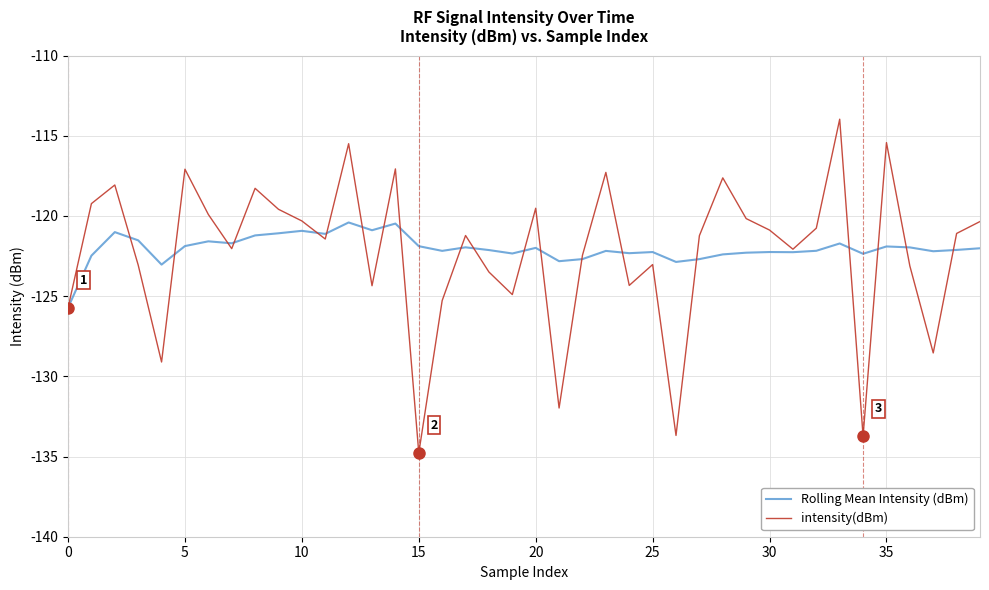

Which series has the largest range (max minus min)?

intensity(dBm)